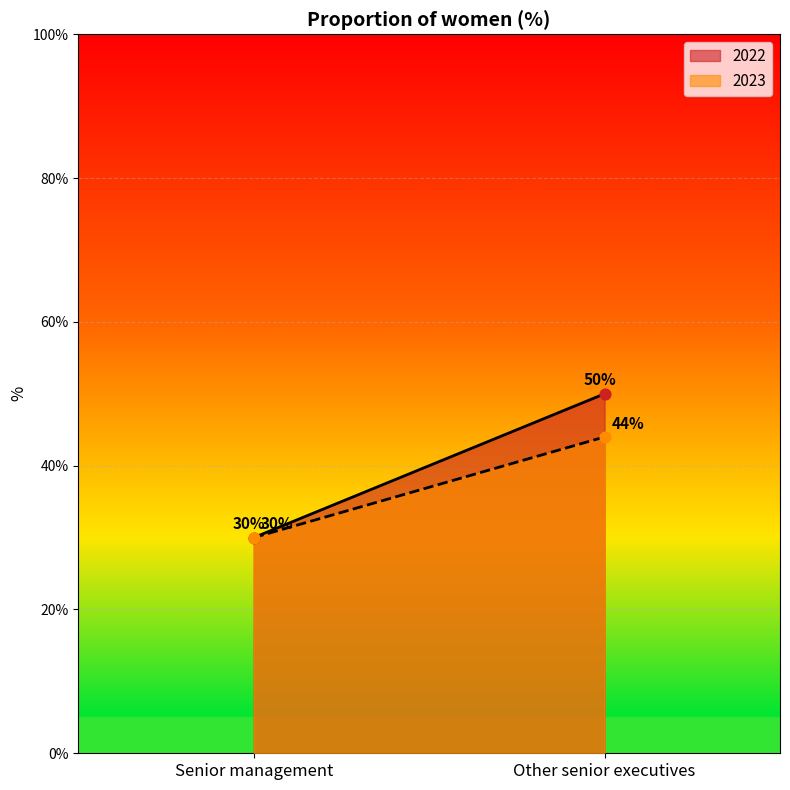

What are all the series names shown in the legend?

2022, 2023